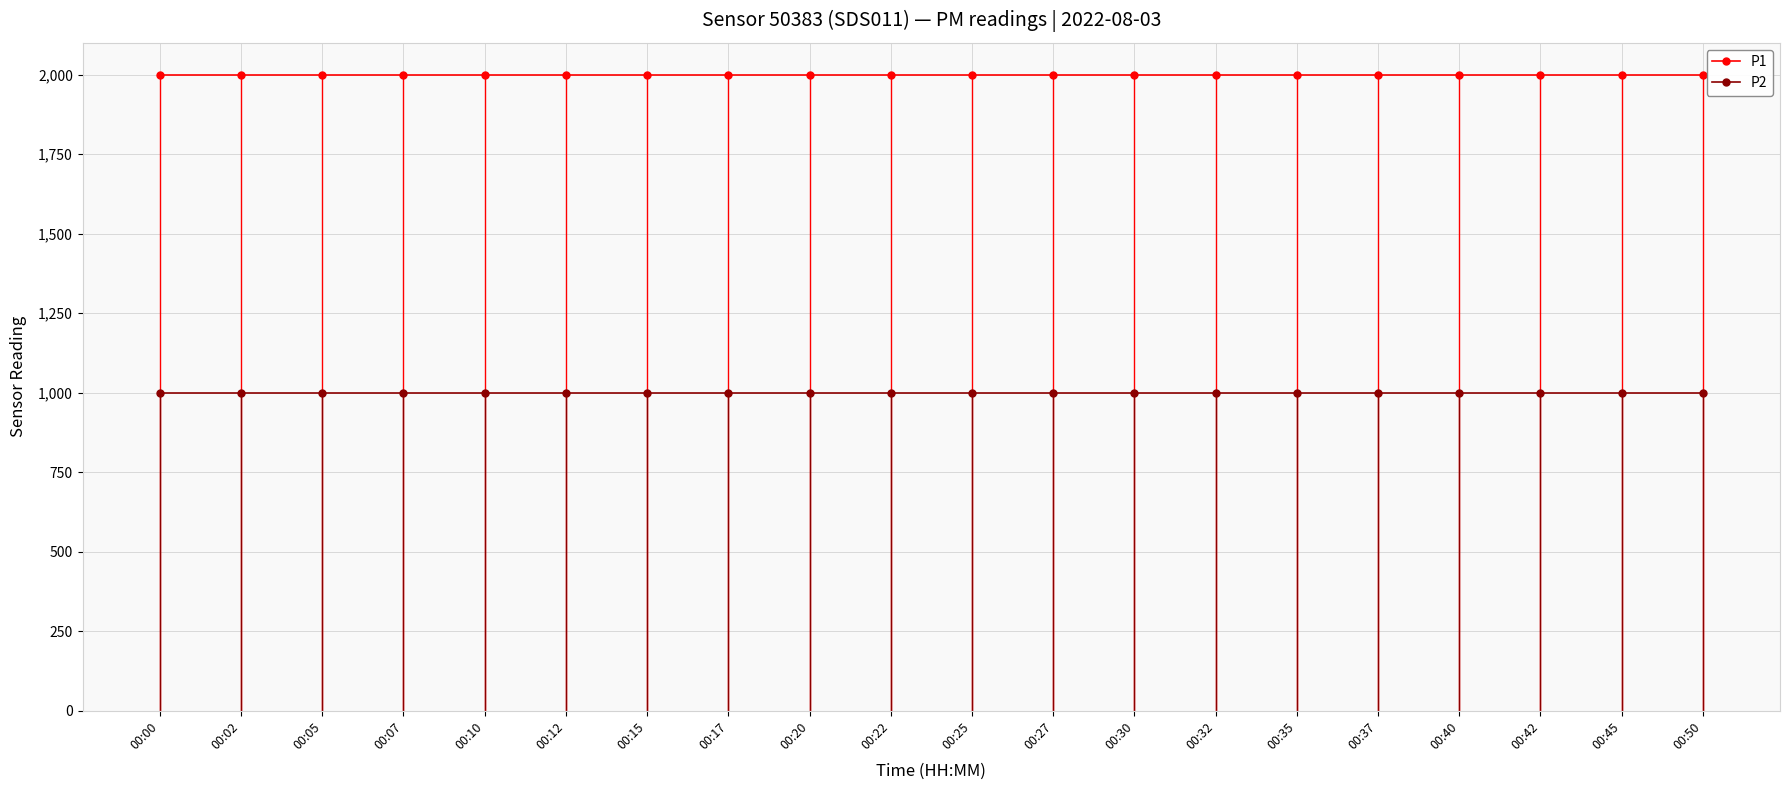

List the series in order of their peak value, highest first.

P1, P2